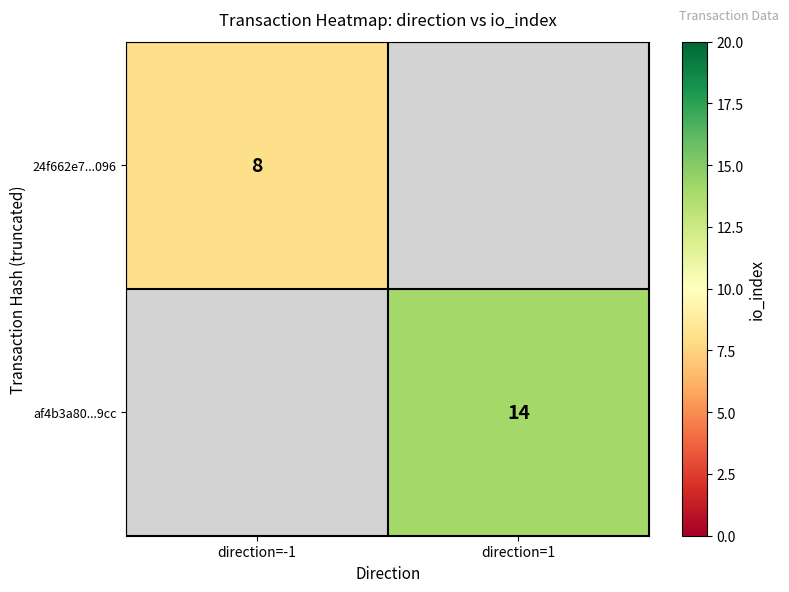

What is the minimum value shown in the chart?

8.0